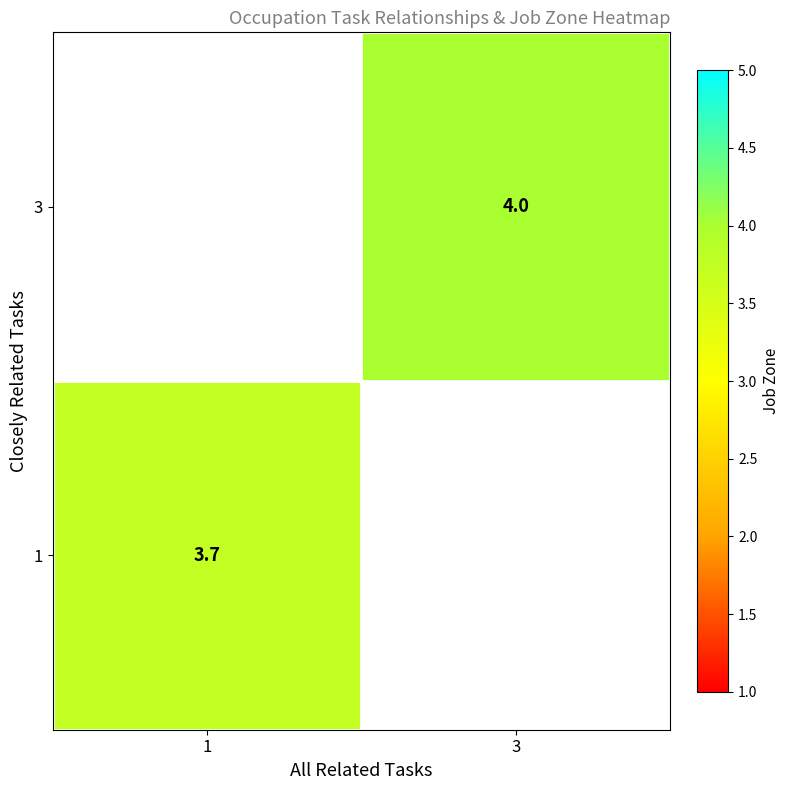

At how many categories does at least one series exceed 3?

2